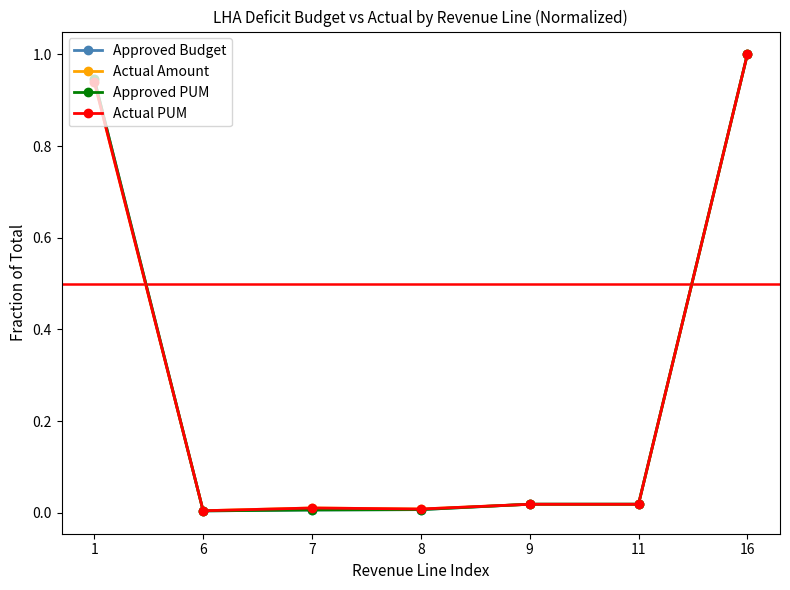

Where do Approved Budget and Actual Amount first cross each other?

1 and 6